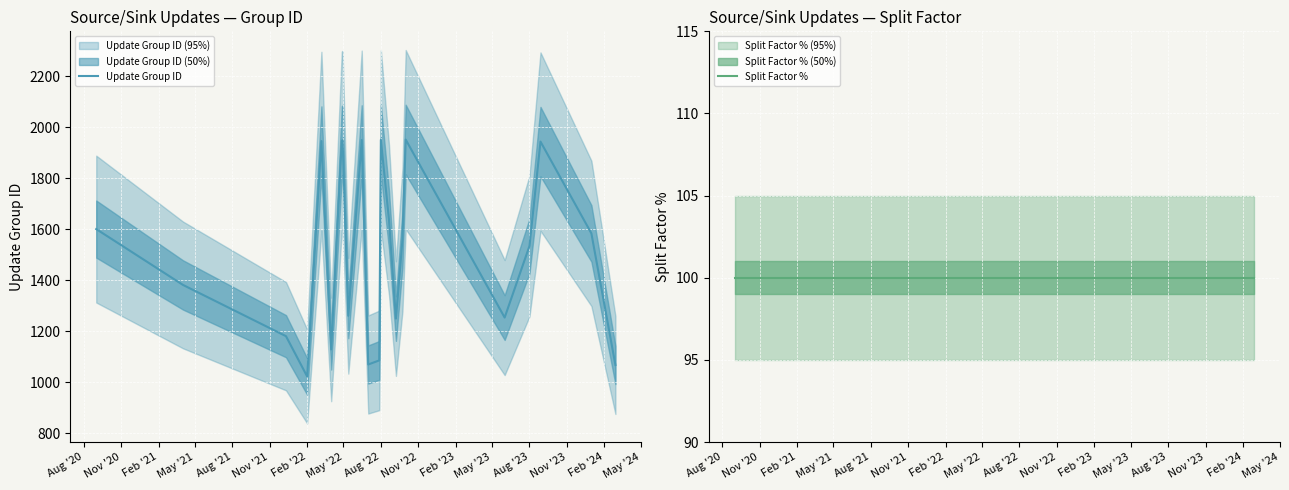

Which series has the largest total across all categories?

Update Group ID